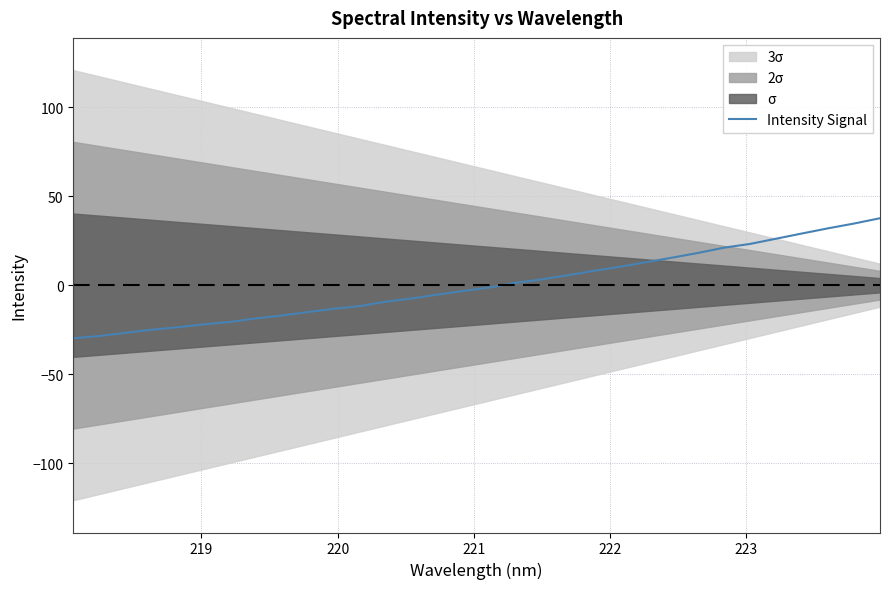

What is the highest value of the Intensity Signal series?

37.6